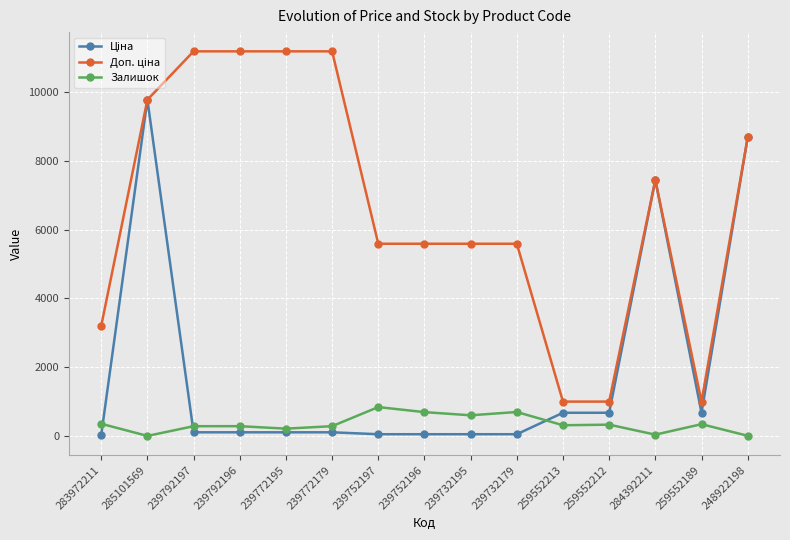

Does the chart have visible grid lines?

Yes